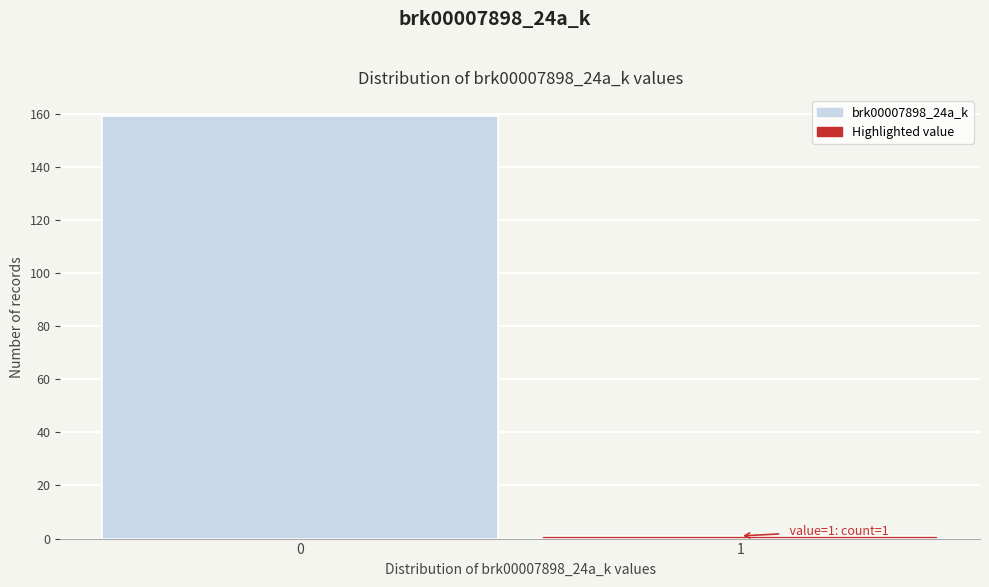

Reading right to left, transcribe all the data shown in this chart.

1=1	0=159